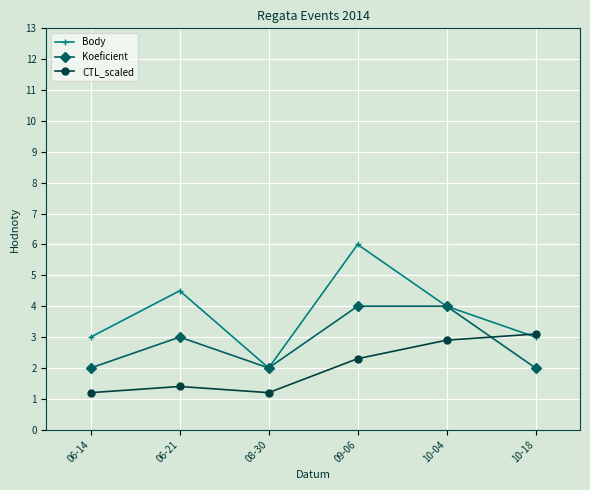

What is the lowest value of the Body series?

2.0